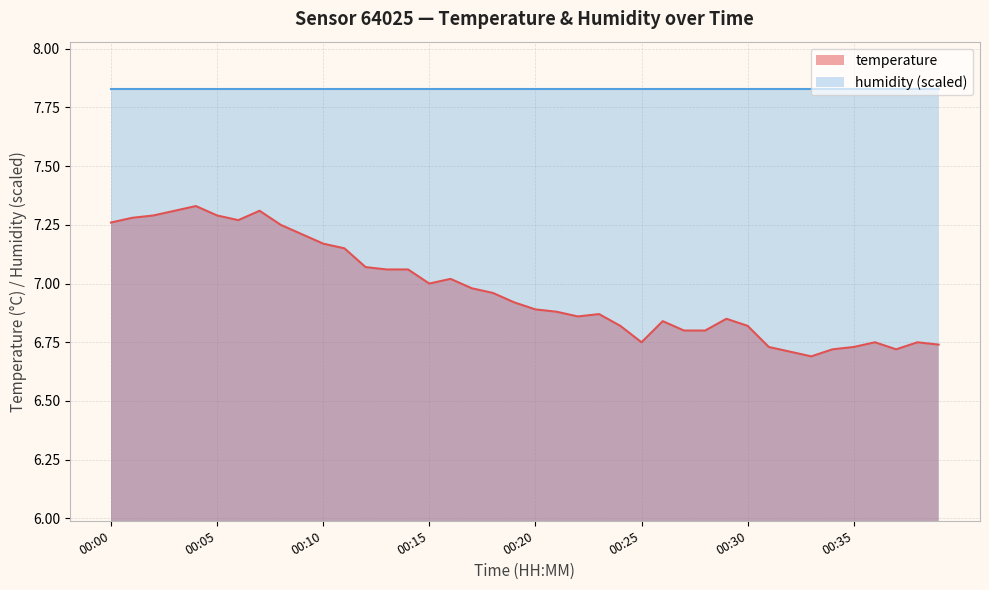

True or false: the data has more than 0 interior local peaks.

True